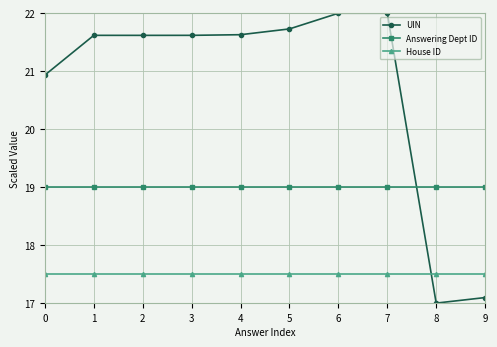

Reading right to left, extract all data points from this chart.

UIN: 9=17.1	8=17.0	7=22.0	6=22.0	5=21.7	4=21.6	3=21.6	2=21.6	1=21.6	0=20.9
Answering Dept ID: 9=19.0	8=19.0	7=19.0	6=19.0	5=19.0	4=19.0	3=19.0	2=19.0	1=19.0	0=19.0
House ID: 9=17.5	8=17.5	7=17.5	6=17.5	5=17.5	4=17.5	3=17.5	2=17.5	1=17.5	0=17.5